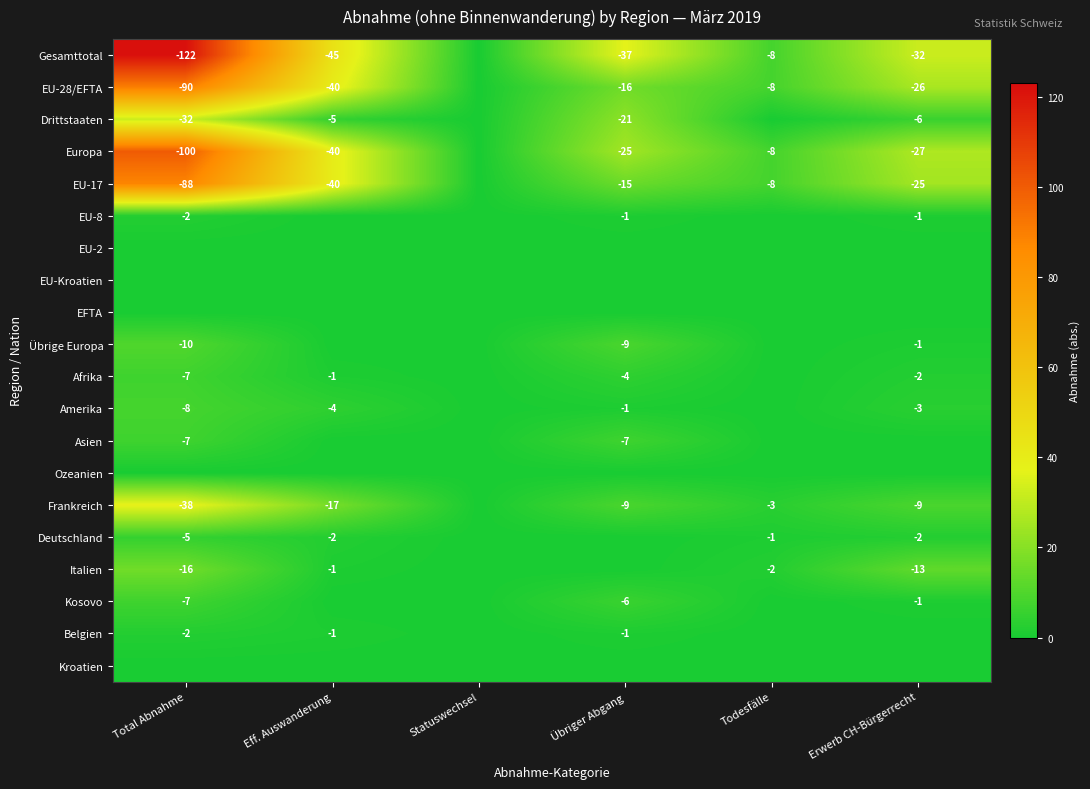

True or false: Gesamttotal has a value of -32 at Erwerb CH-Bürgerrecht.

True